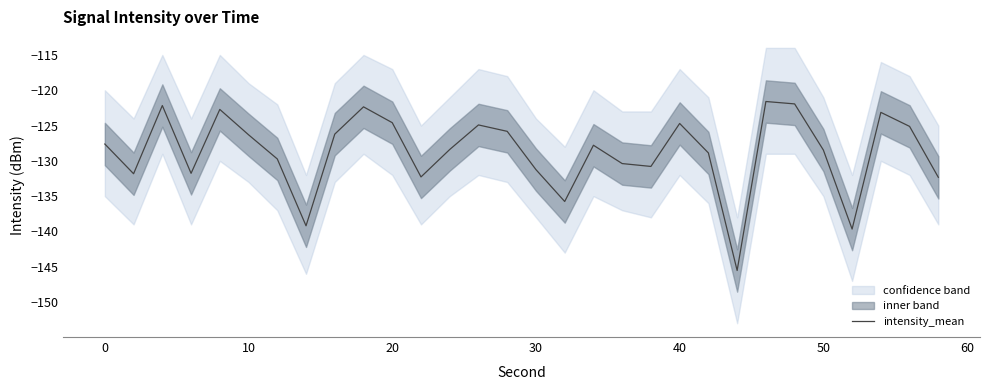

True or false: intensity_mean has a value of -127.6 at 0.

True